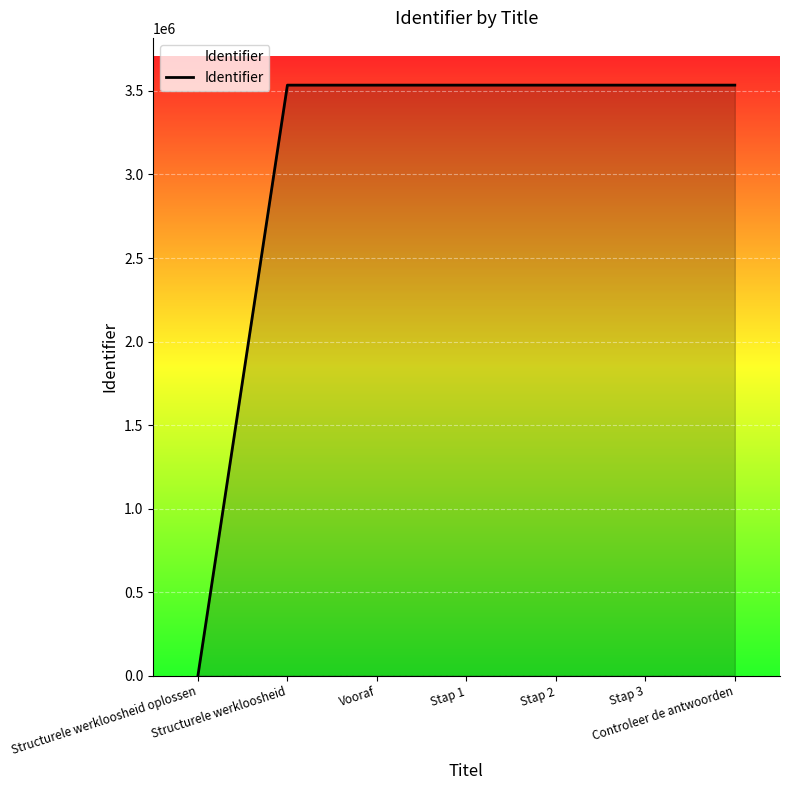

What is the maximum value shown in the chart?

3535016